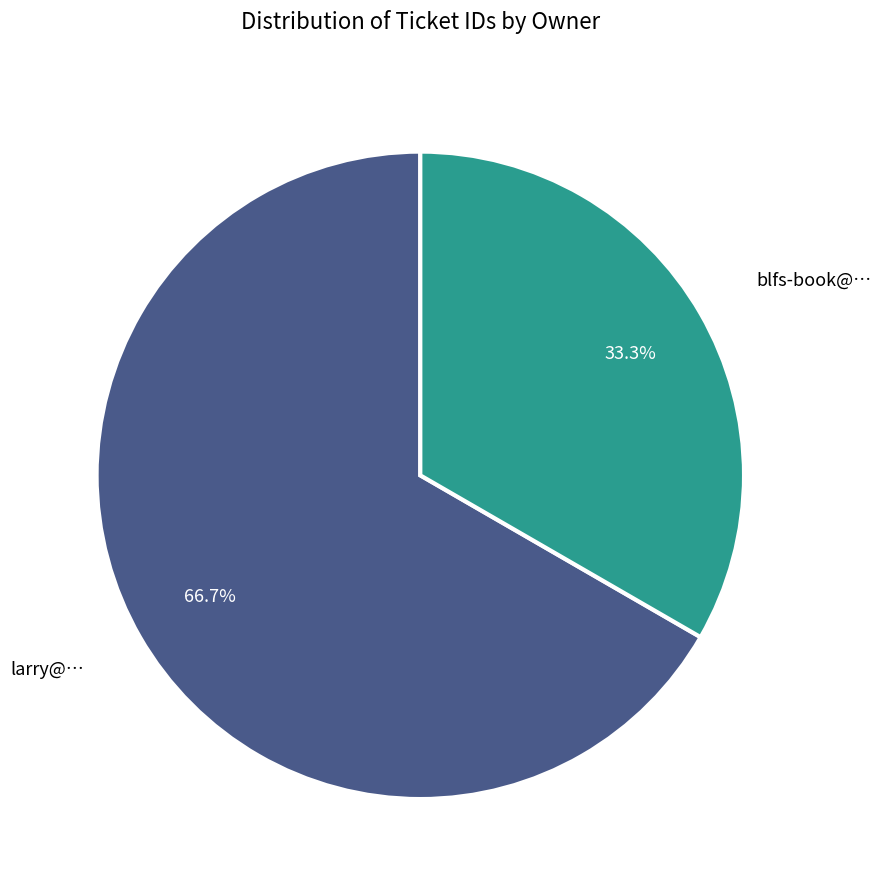

Rank the categories by value from highest to lowest.

larry@…, blfs-book@…